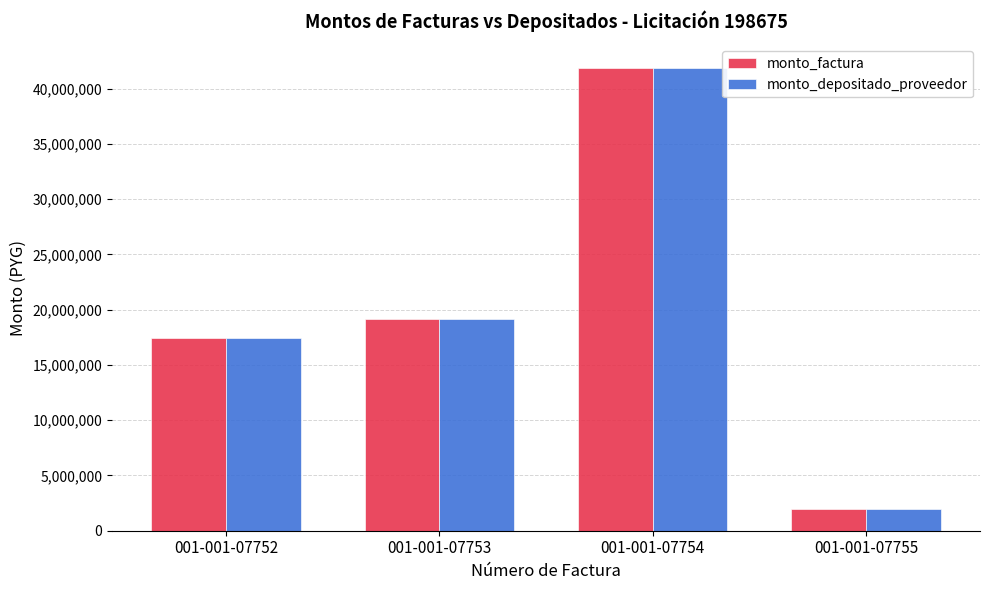

The value of monto_factura at 001-001-07754 is 41919920. True or false?

True